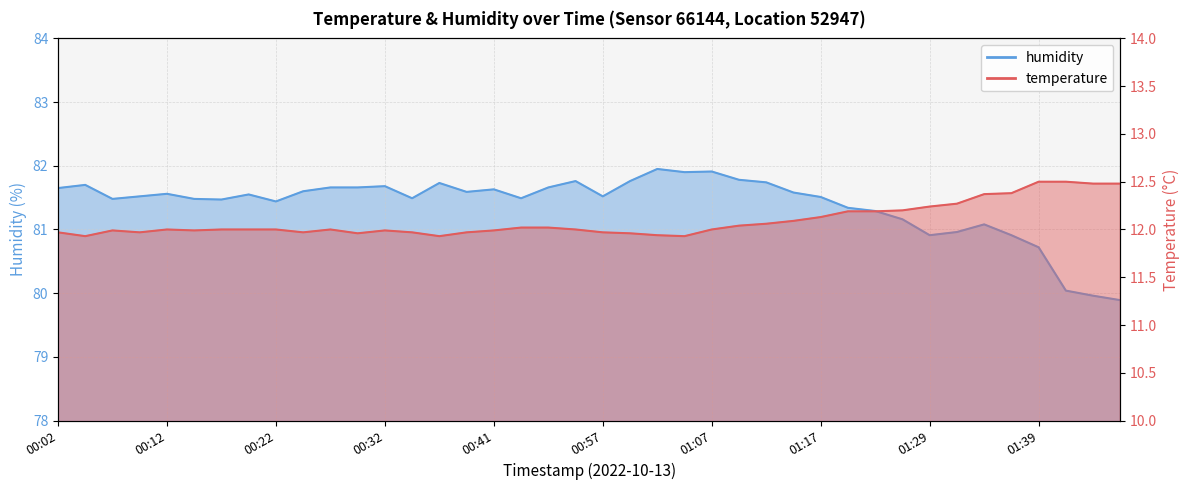

The value of humidity at 00:27 is 81.7. True or false?

True